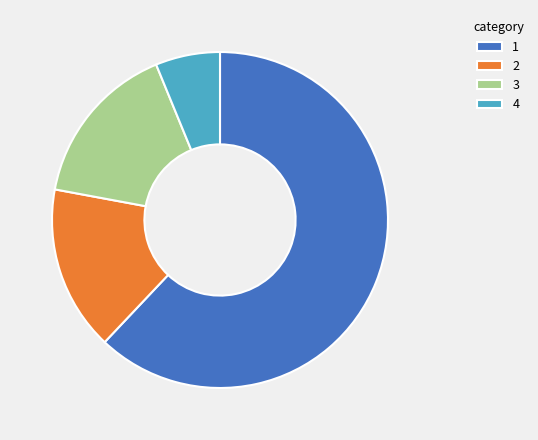

Which slice is the largest?

1